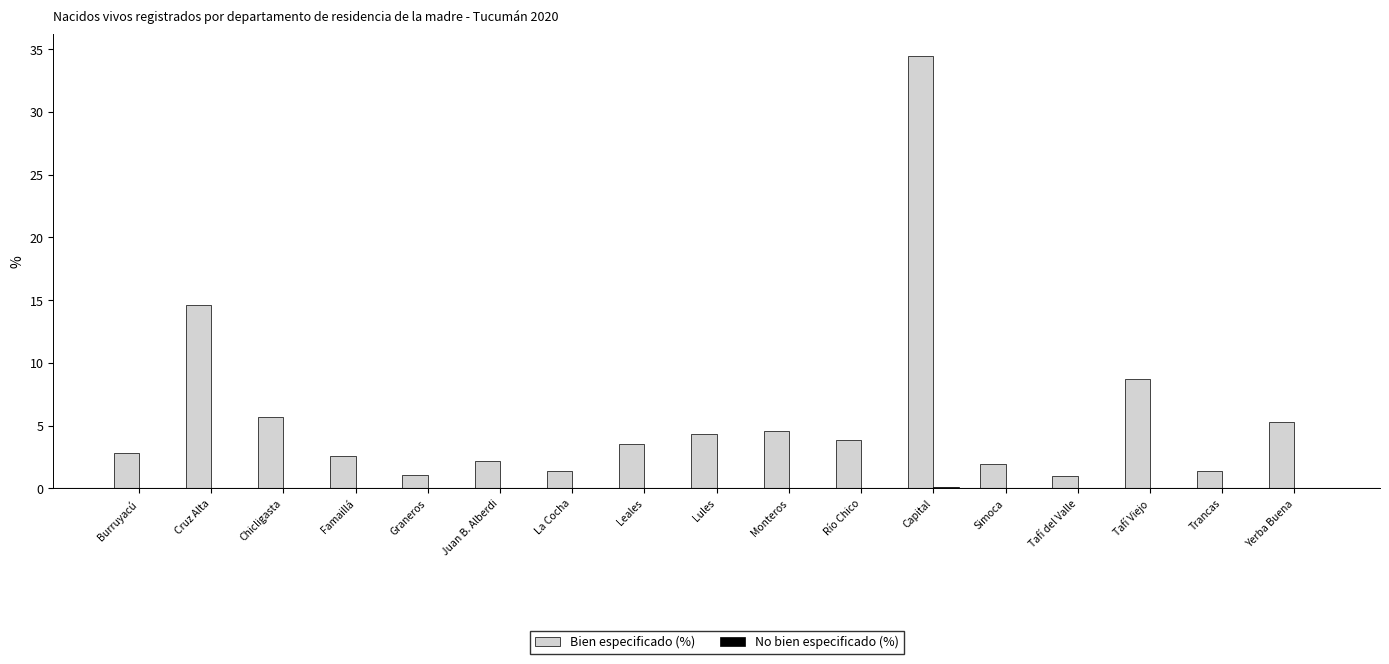

Count the number of categories in the chart.

17